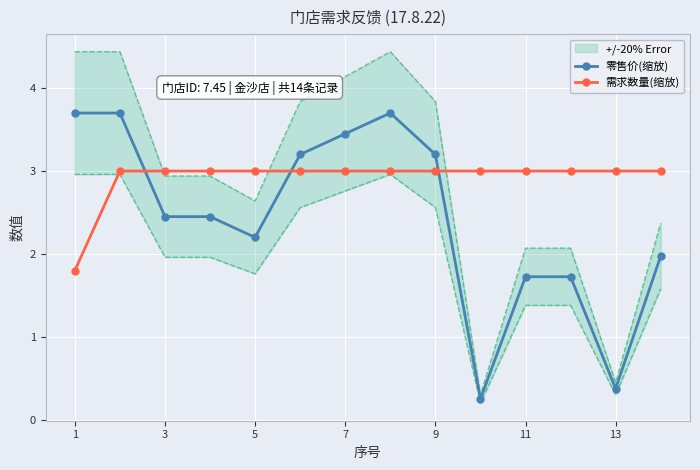

What are all the series names shown in the legend?

零售价(缩放), 需求数量(缩放)